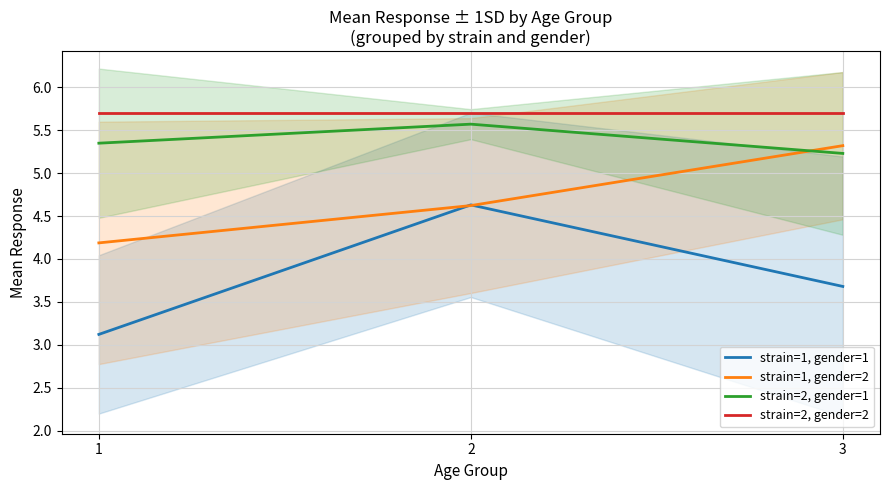

Reading right to left, what are all the values shown in this chart?

strain=1, gender=1: 3.7	4.6	3.1
strain=1, gender=2: 5.3	4.6	4.2
strain=2, gender=1: 5.2	5.6	5.3
strain=2, gender=2: 5.7	5.7	5.7